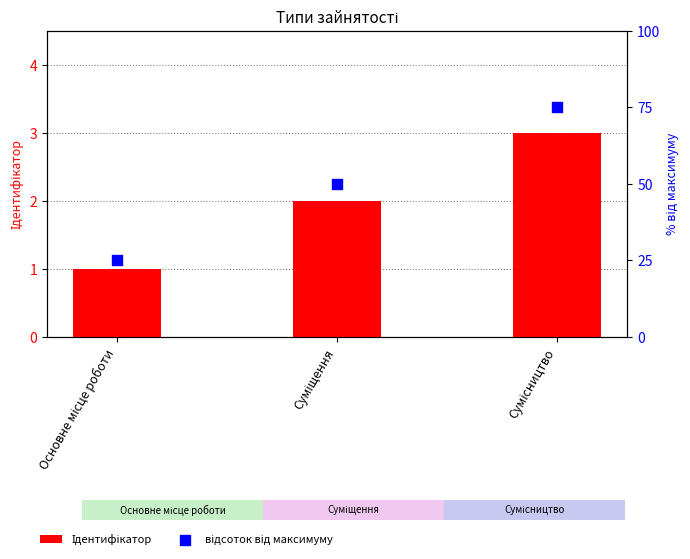

What is the total value across all series at Сумісництво?

78